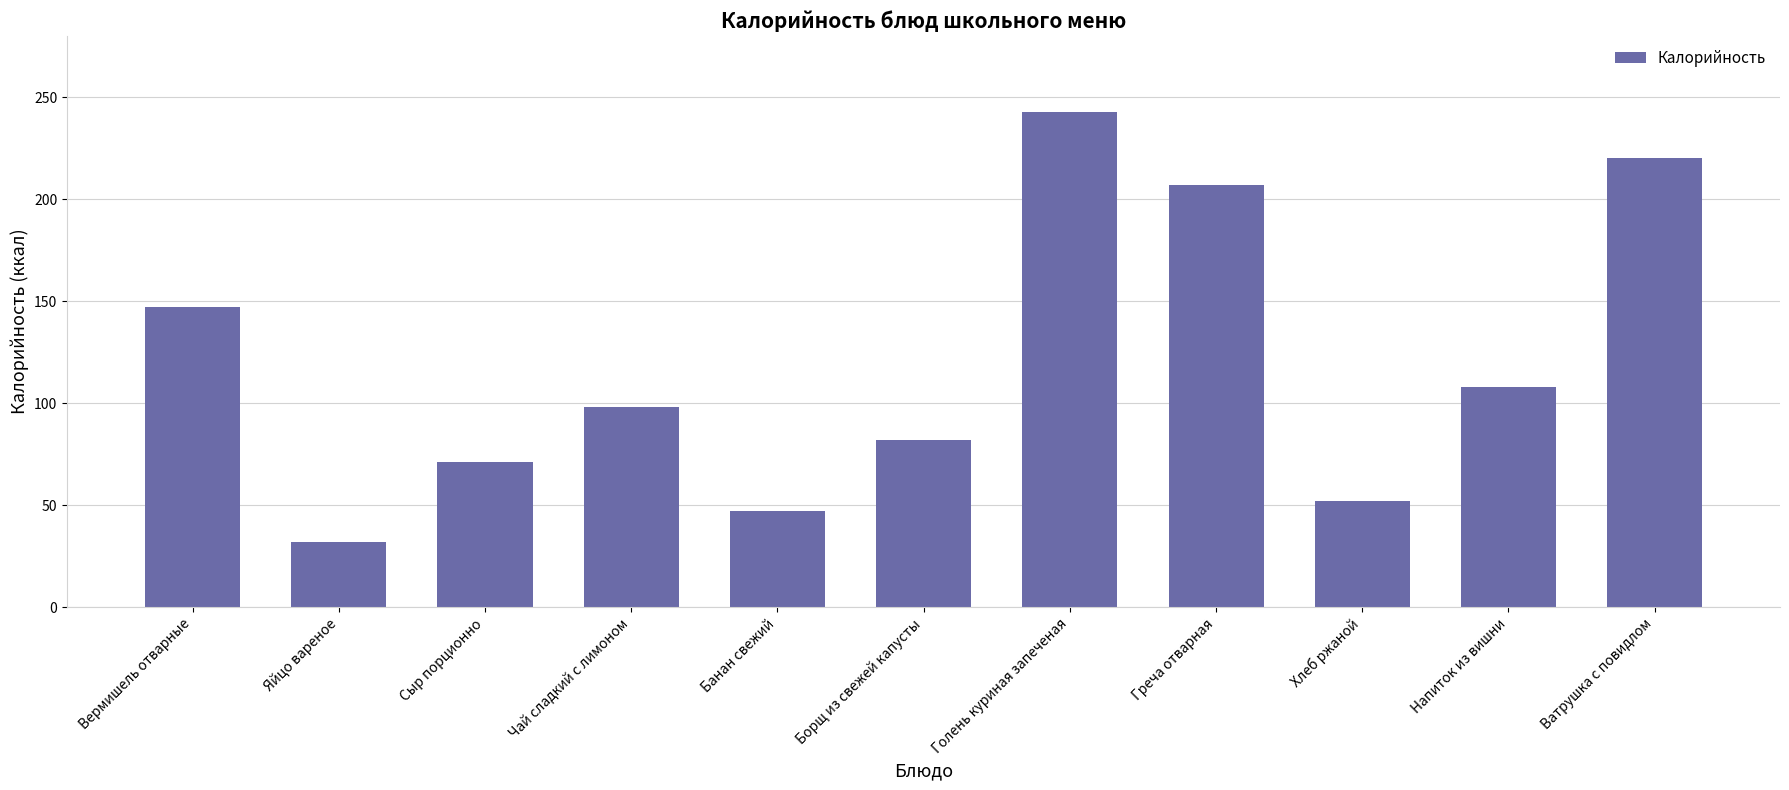

Approximately how many times larger is the value at Сыр порционно compared to Голень куриная запеченая?

0.3